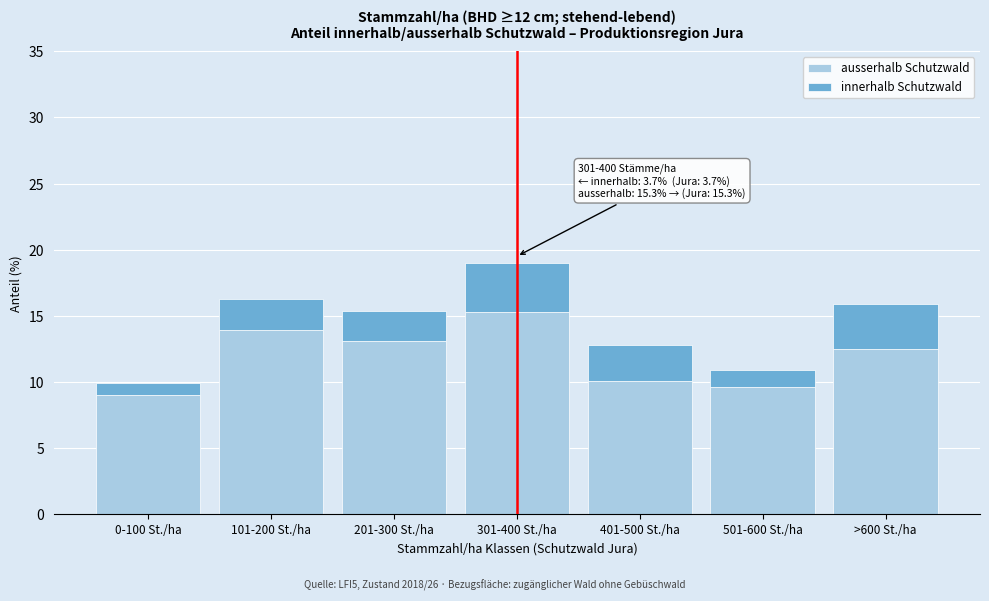

Reading left to right, transcribe the values for ausserhalb Schutzwald.

0-100 St./ha=9.0	101-200 St./ha=13.9	201-300 St./ha=13.1	301-400 St./ha=15.3	401-500 St./ha=10.1	501-600 St./ha=9.6	>600 St./ha=12.5